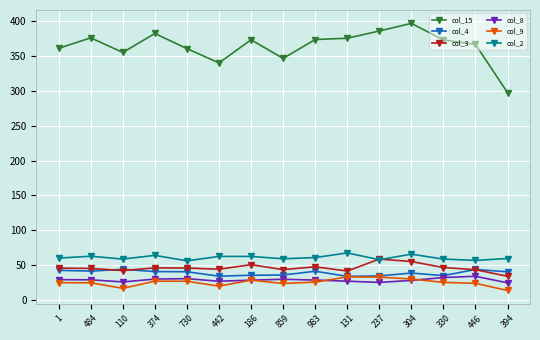

True or false: col_9 has more than 2 interior local peaks.

True